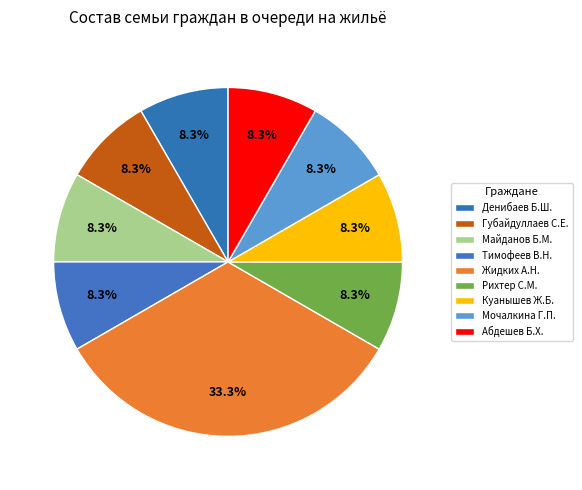

How many slices are in this pie chart?

9